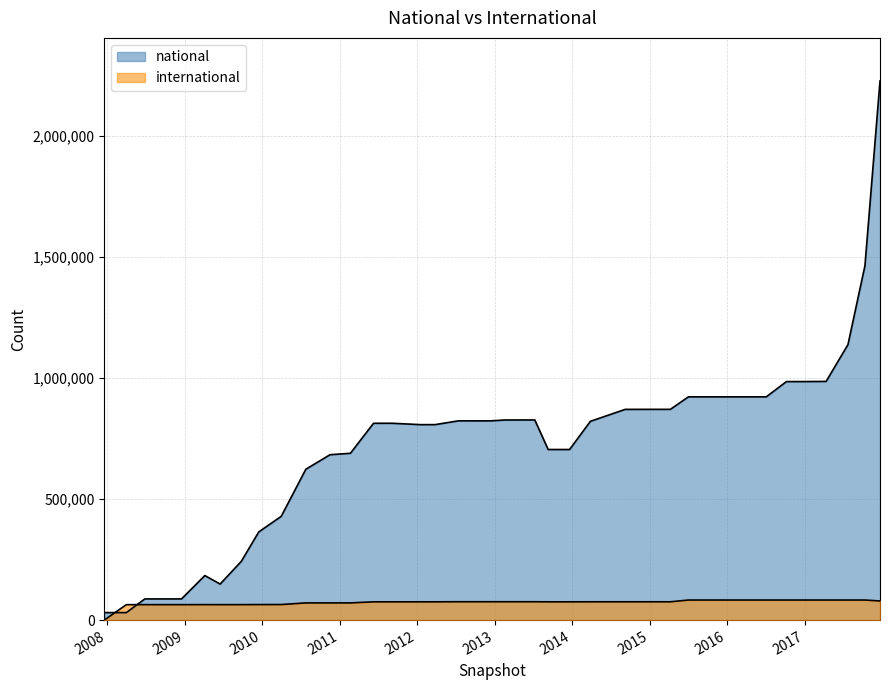

What is the sum of all international values?

2907856